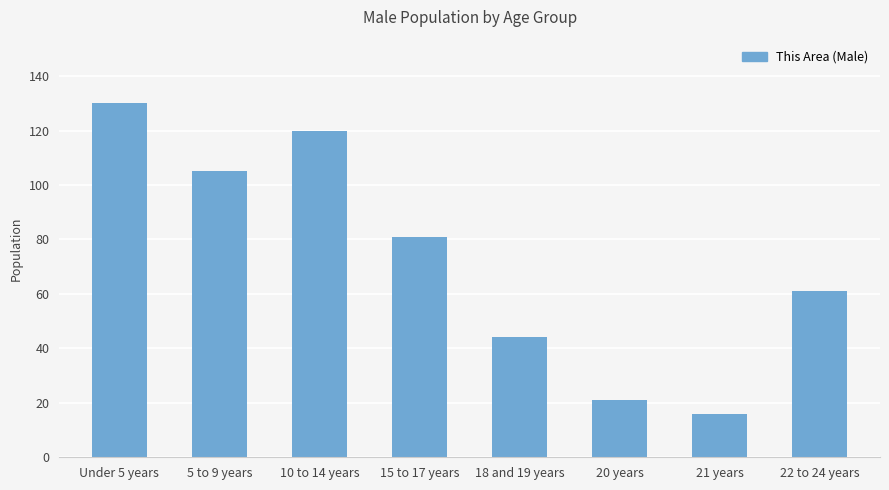

True or false: the data shows 44 at 18 and 19 years.

True